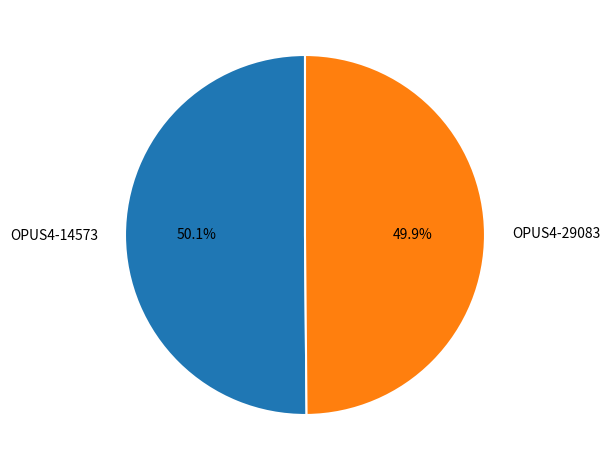

What is the ratio of the value at OPUS4-14573 to the value at OPUS4-29083?

1.0